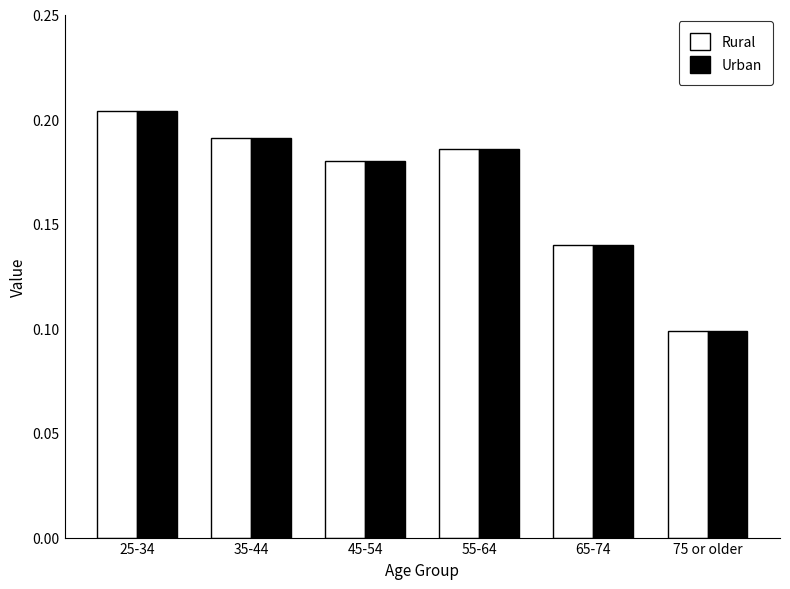

What are all the series names shown in the legend?

Rural, Urban